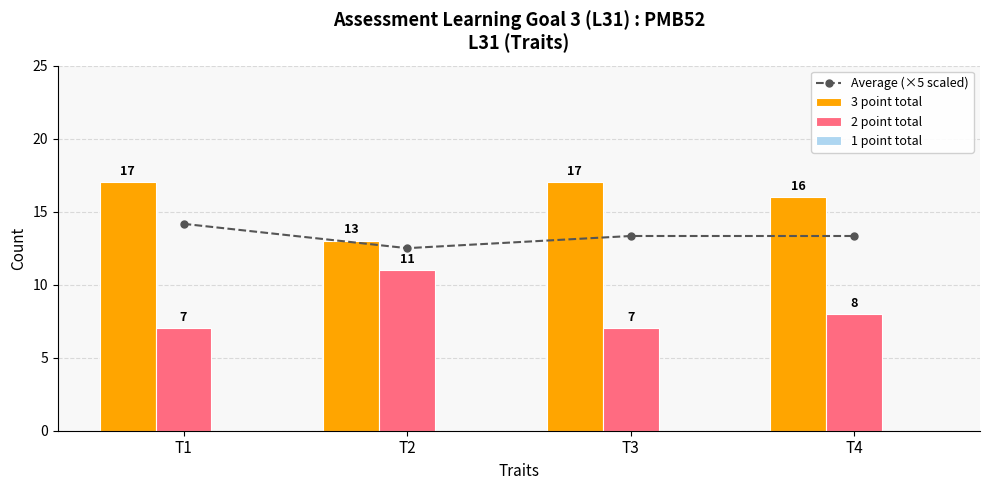

Are the bars horizontal?

No